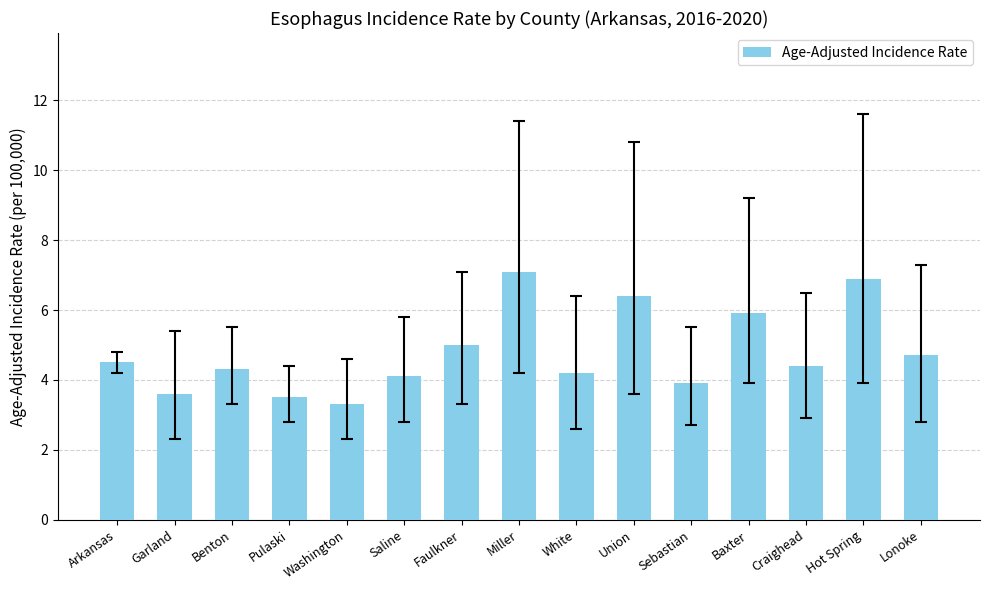

What is the label of the 13th bar from the left?

Craighead